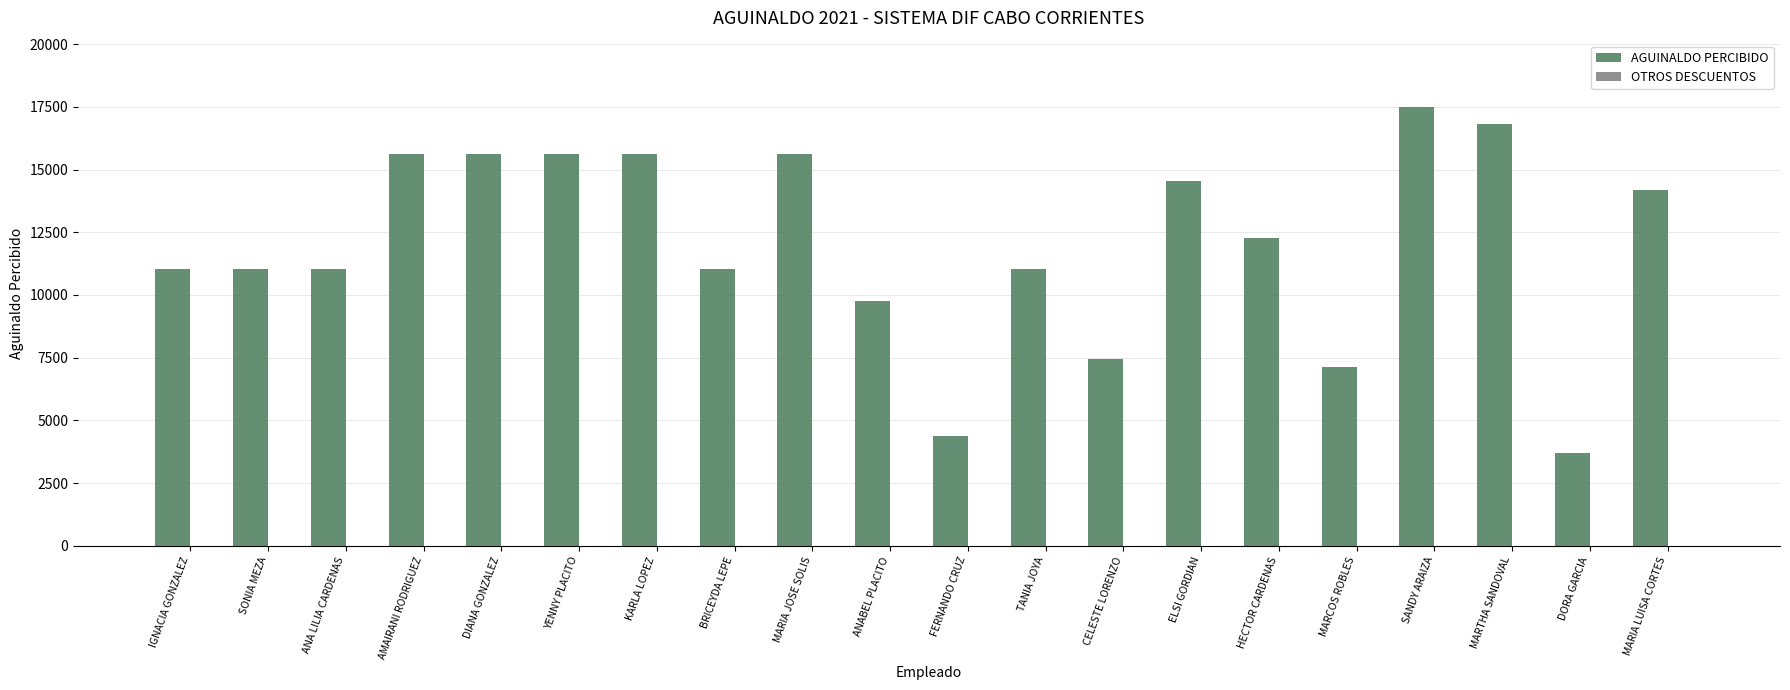

Which has a higher value, KARLA LOPEZ or MARIA LUISA CORTES?

KARLA LOPEZ